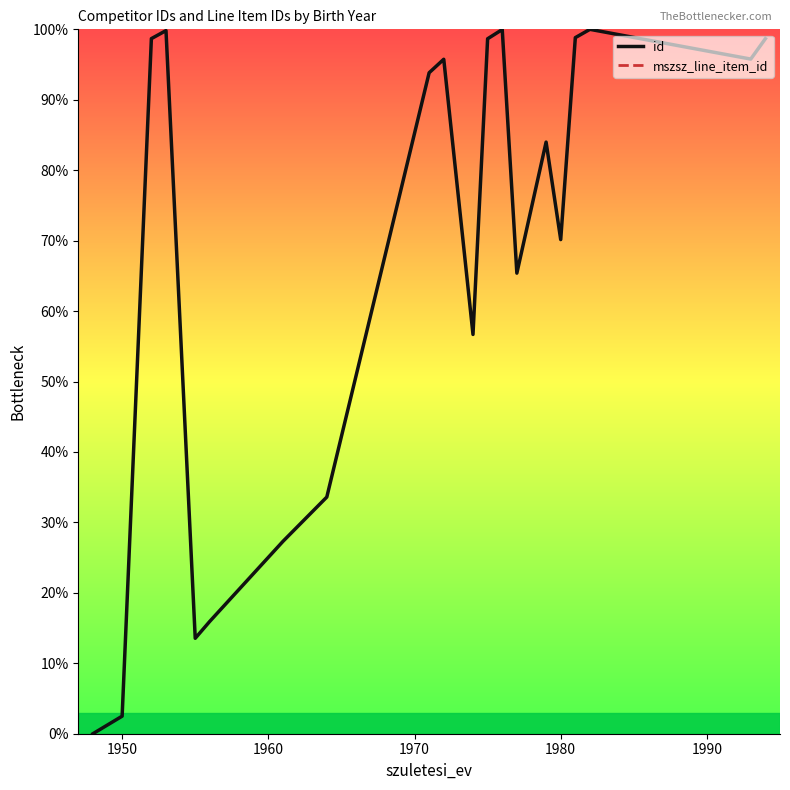

Does the chart have visible grid lines?

No